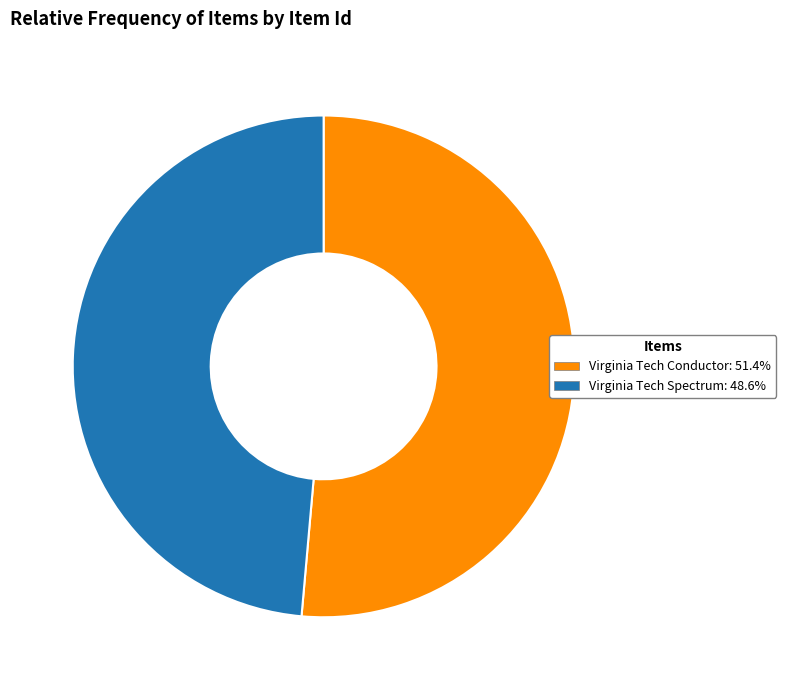

How many slices are in this pie chart?

2